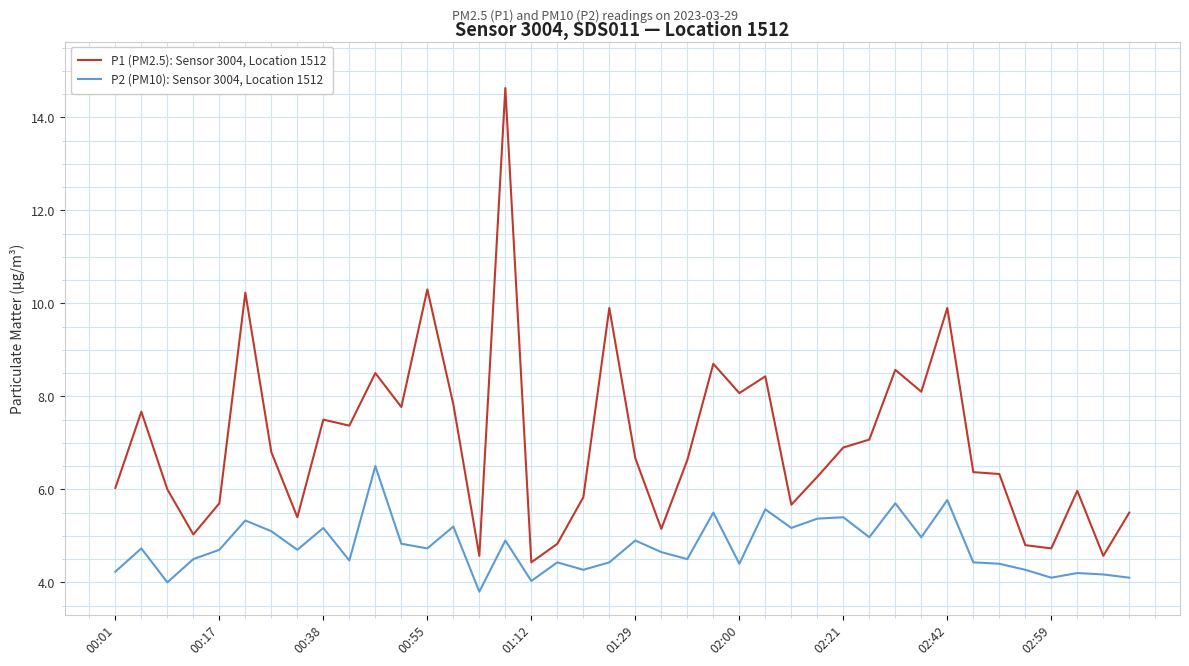

True or false: P1 (PM2.5): Sensor 3004, Location 1512 and P2 (PM10): Sensor 3004, Location 1512 intersect in this chart.

False